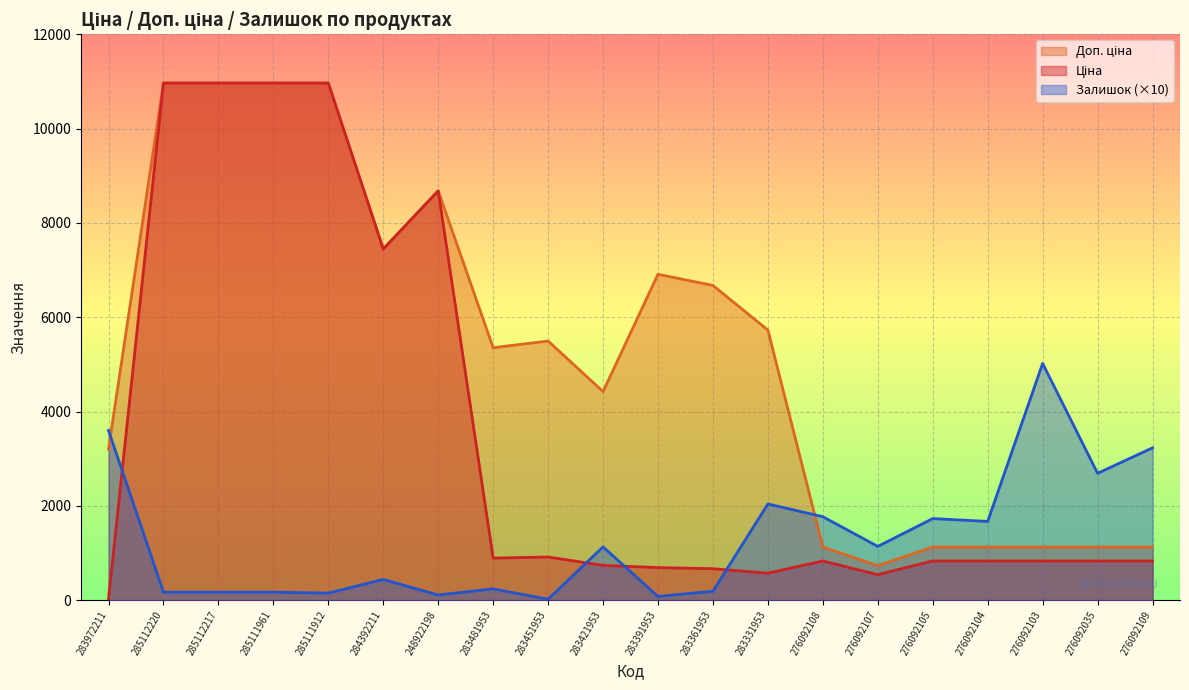

Between 285111961 and 276092105, which series saw the biggest shift?

Ціна